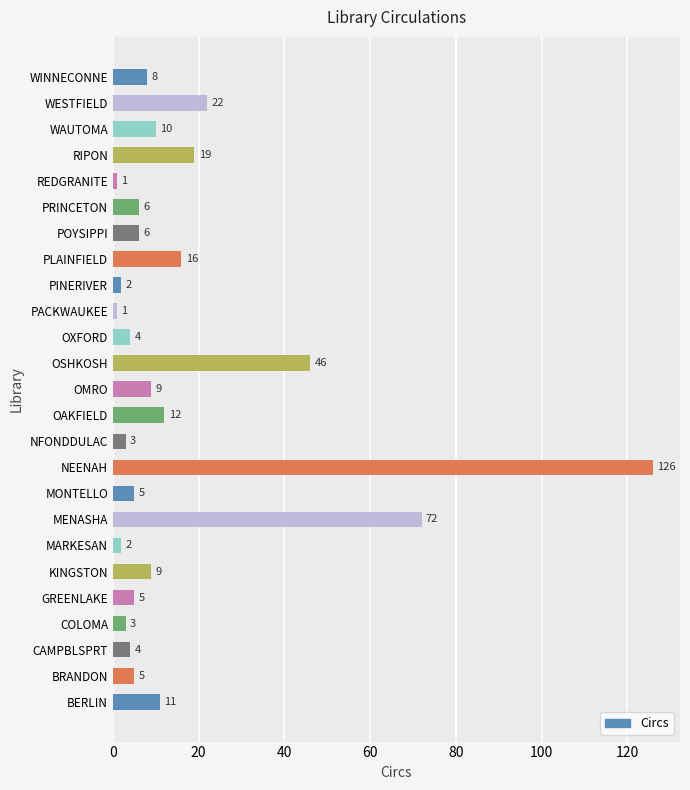

The chart shows a value of 2 at PINERIVER. True or false?

True